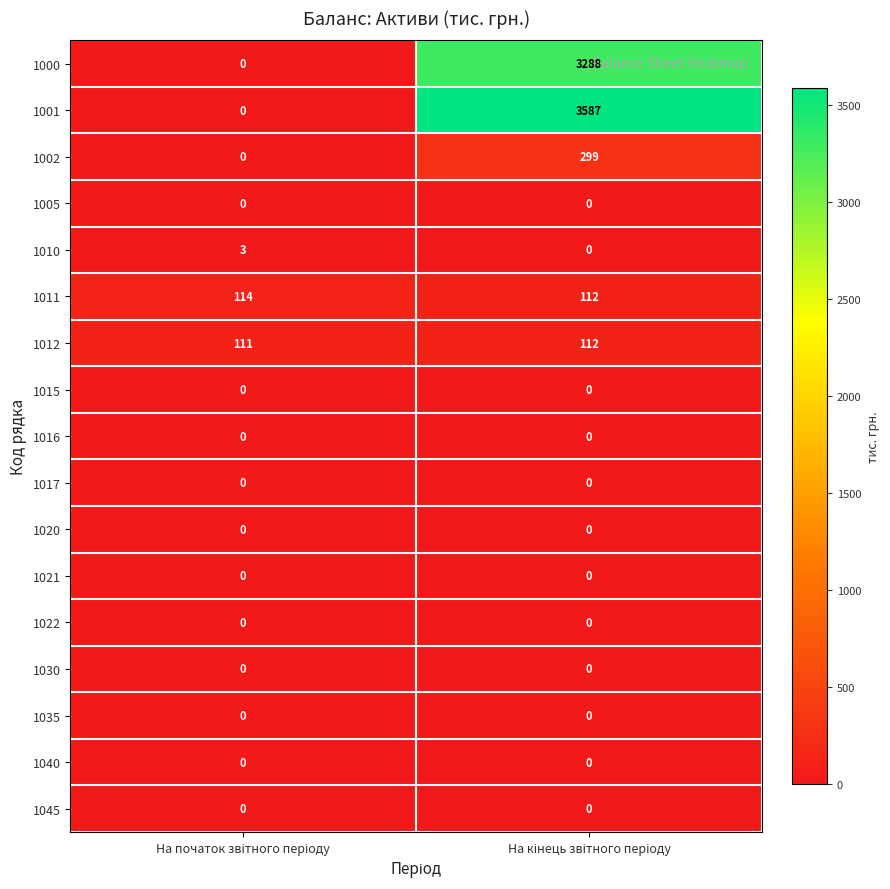

Which series has the widest spread of values?

1001